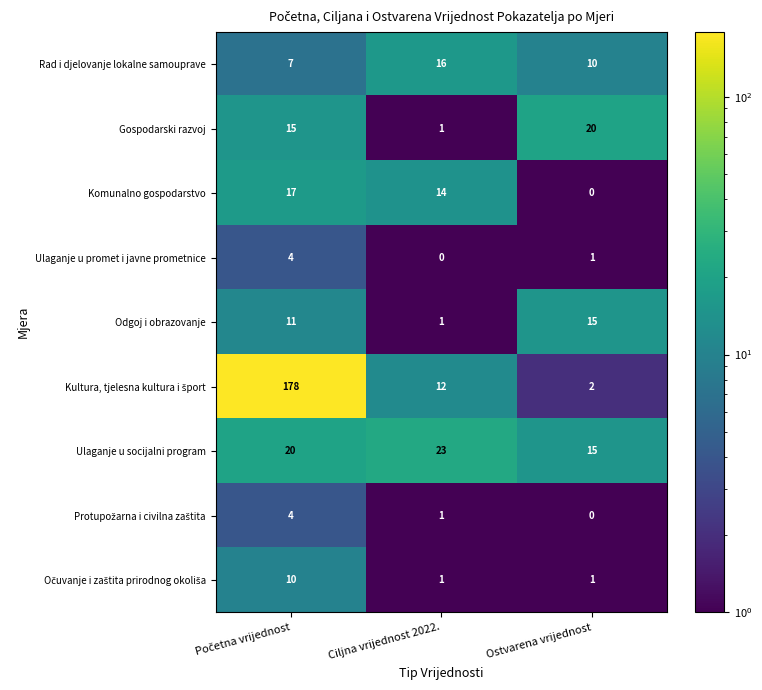

What is the total value across all series at Ciljna vrijednost 2022.?

69